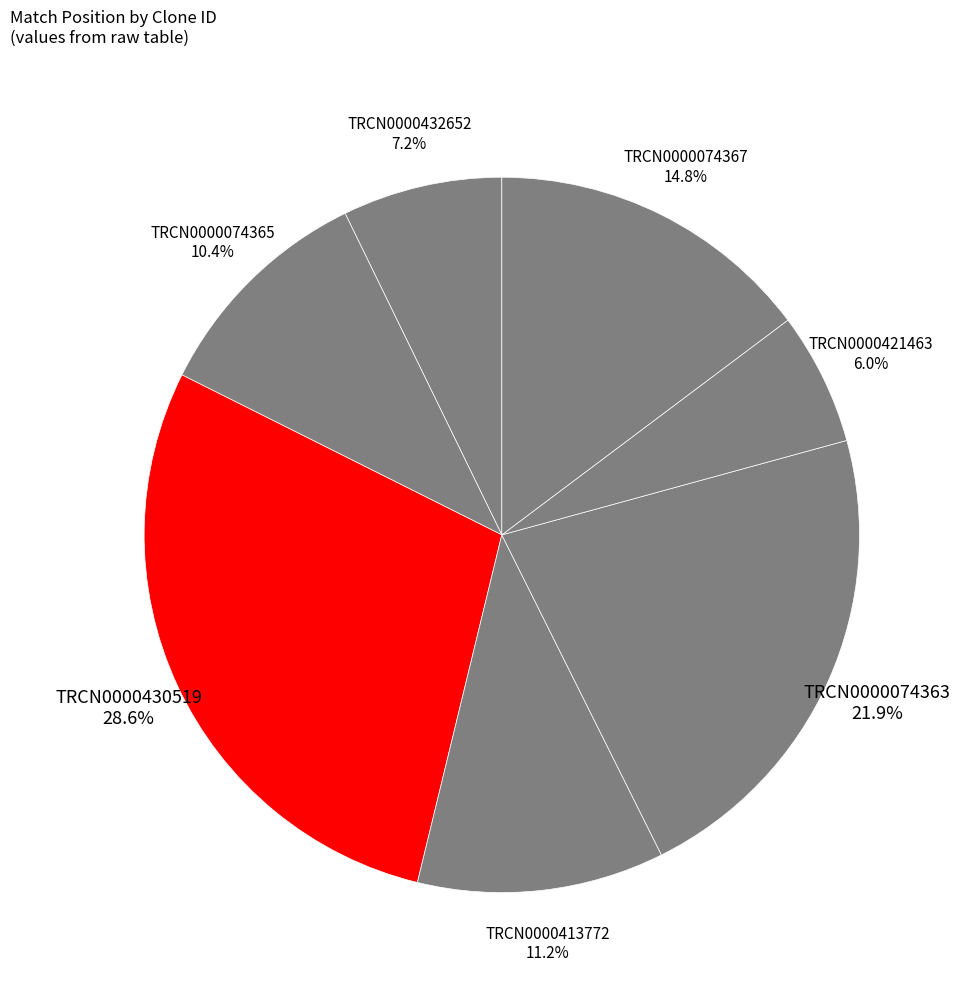

Rank the categories by value from highest to lowest.

TRCN0000430519, TRCN0000074363, TRCN0000074367, TRCN0000413772, TRCN0000074365, TRCN0000432652, TRCN0000421463